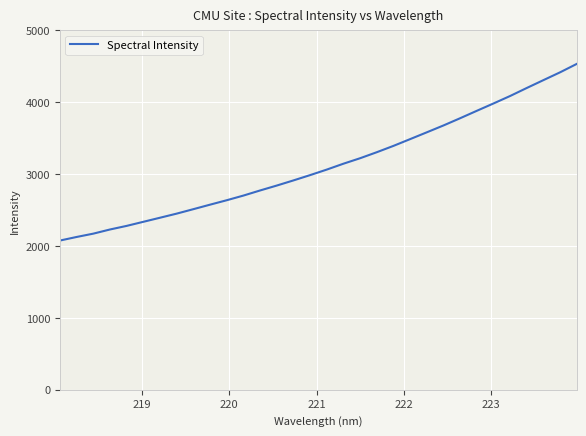

Reading right to left, list all the values displayed in this chart.

4533.7	4417.0	4308.3	4199.1	4087.6	3983.6	3881.5	3778.3	3677.8	3582.5	3487.8	3393.8	3305.7	3222.1	3146.0	3064.1	2987.1	2913.4	2841.9	2773.5	2702.5	2637.6	2576.0	2513.4	2451.4	2394.2	2337.4	2280.7	2230.5	2172.7	2126.3	2076.6